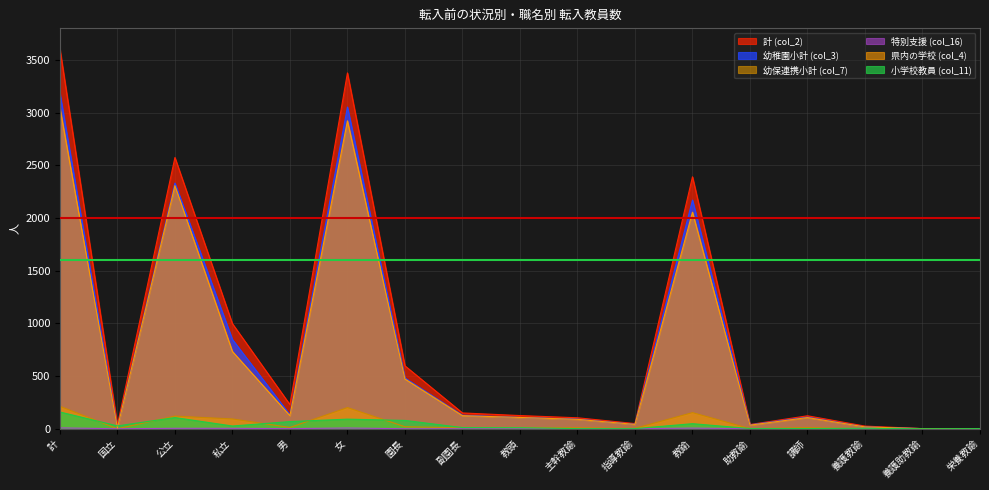

What is the label of the 9th point from the left?

教頭